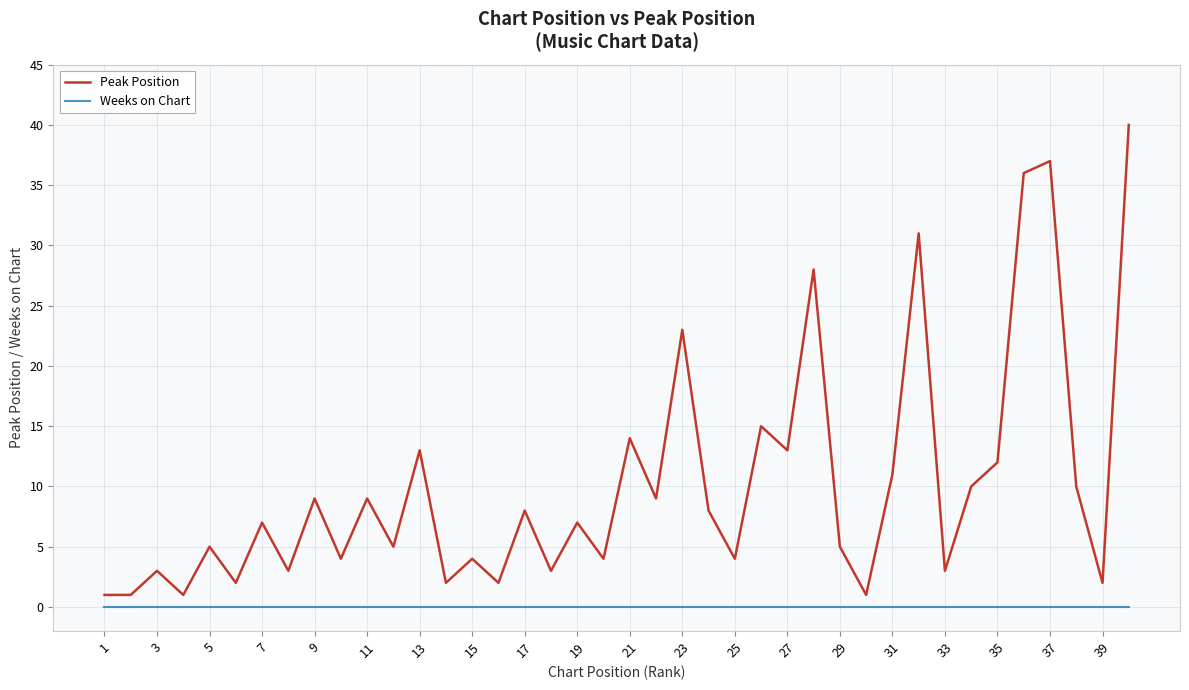

What are all the series names shown in the legend?

Peak Position, Weeks on Chart